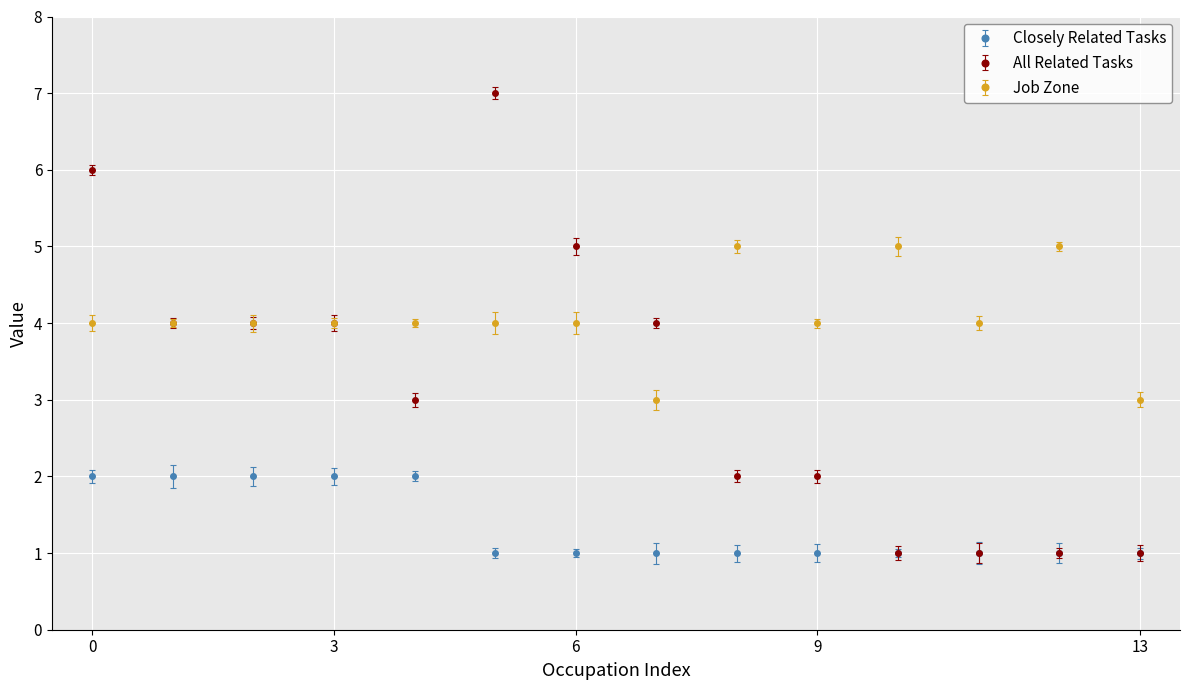

Which series has the largest range (max minus min)?

All Related Tasks